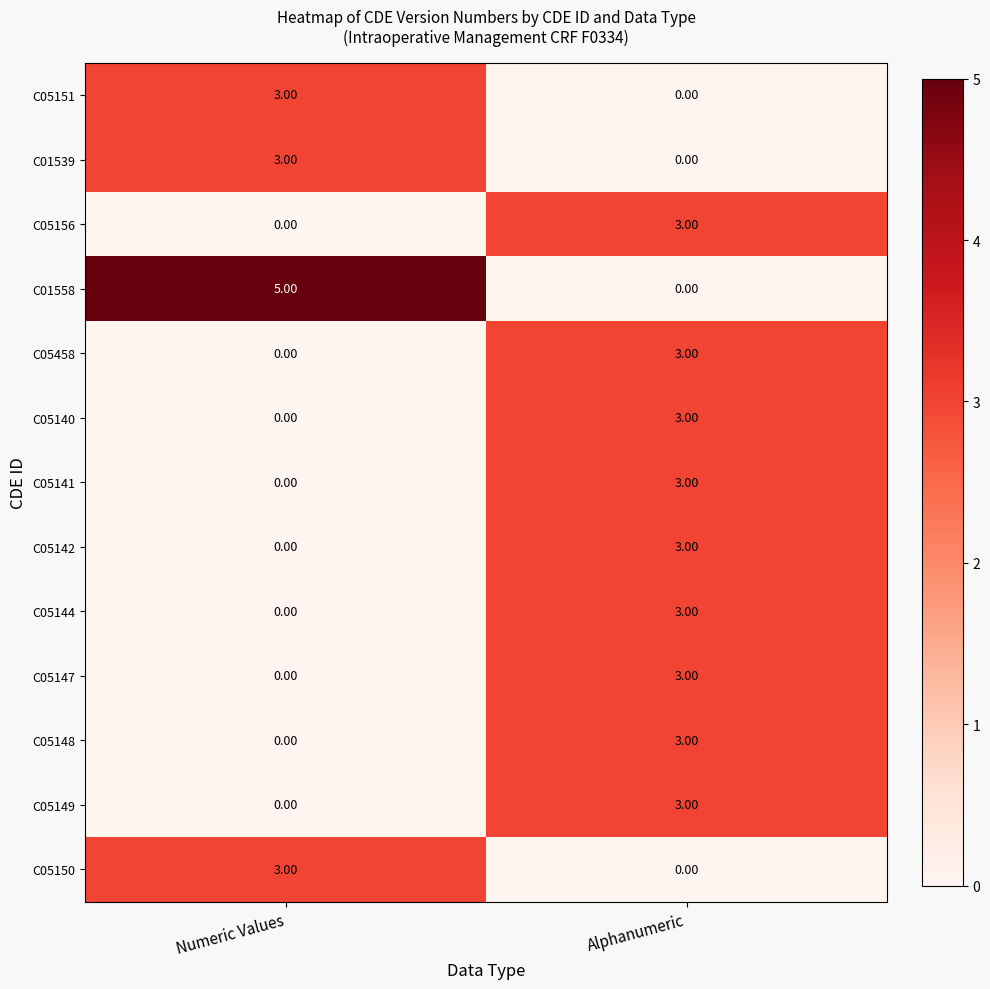

What is the difference between the maximum and minimum values in the C05150 series?

3